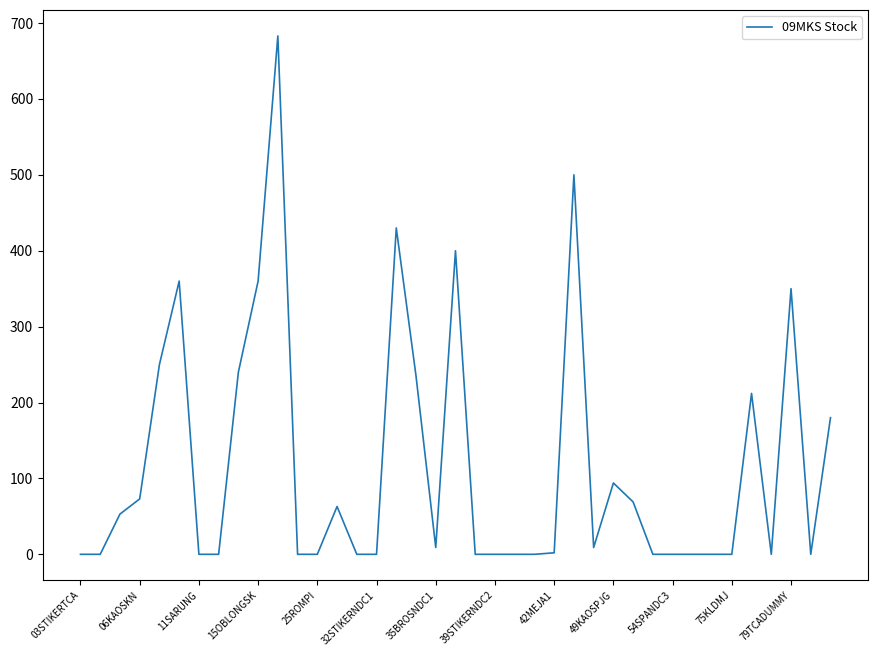

What is the average value?

117